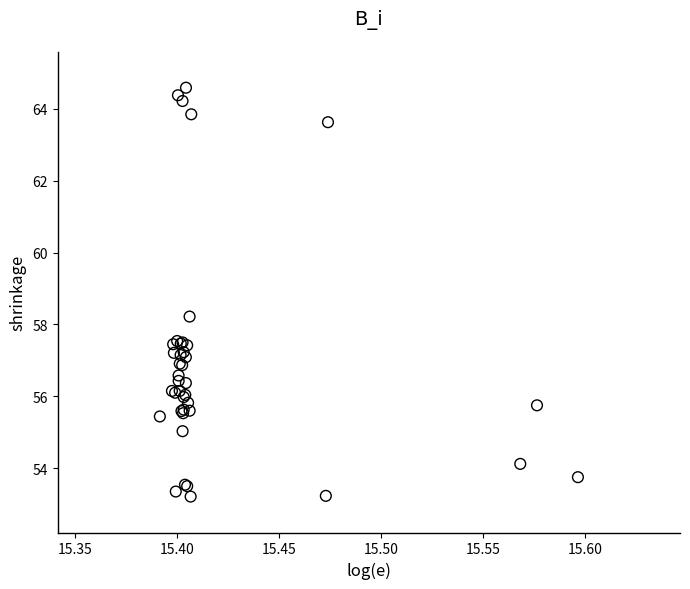

What Y value in the scatter plot is closest to 58?

58.2